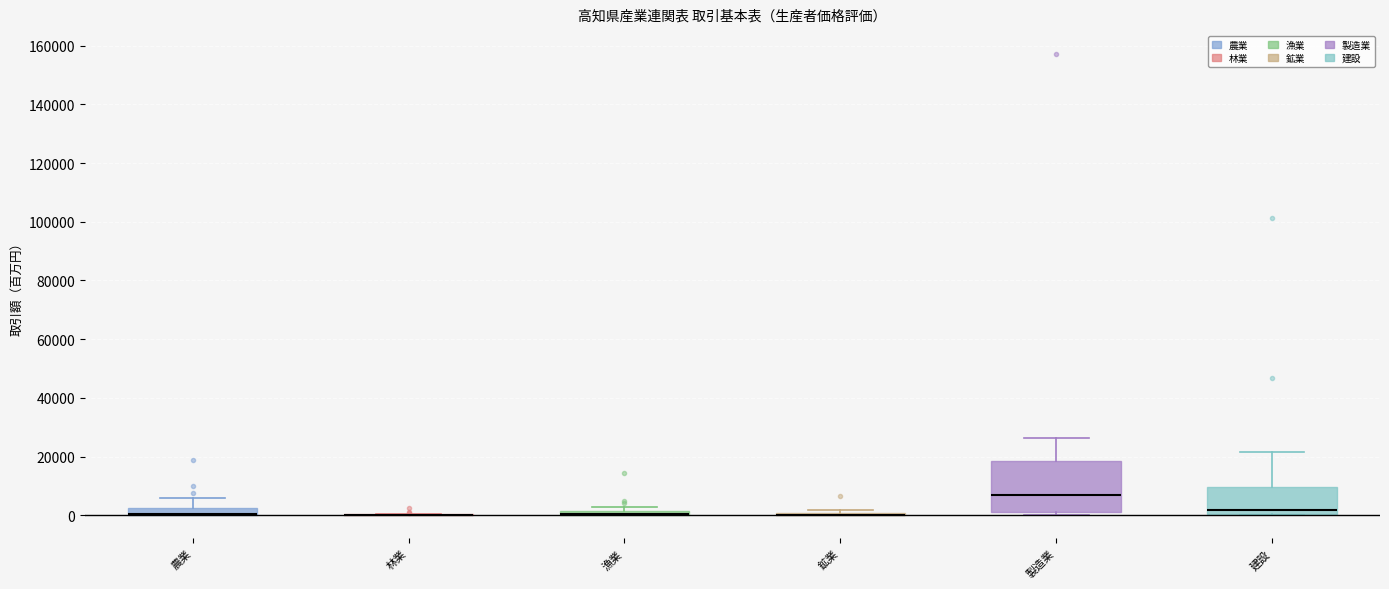

Where is the lower edge of the box for 漁業 on the y-axis? The values are not printed on the chart, so give them approximately, as read against the axis.

0